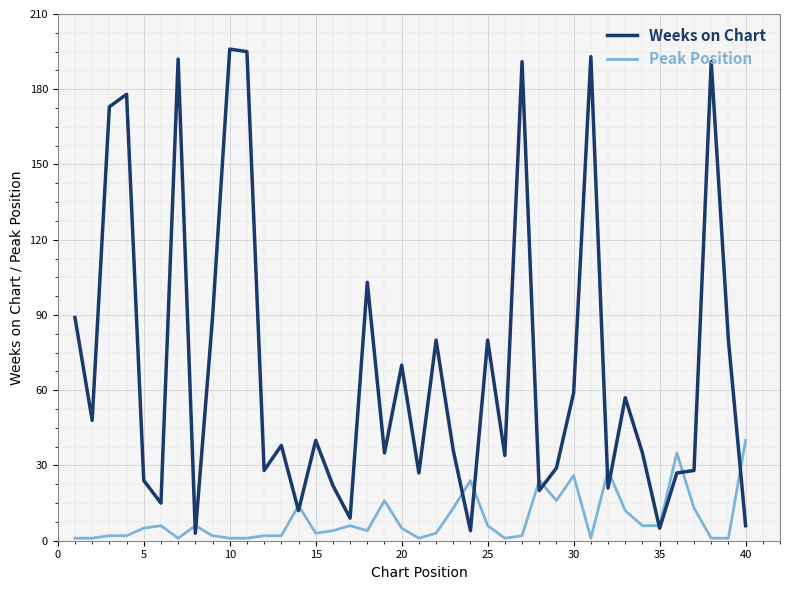

Which series has the widest spread of values?

Weeks on Chart